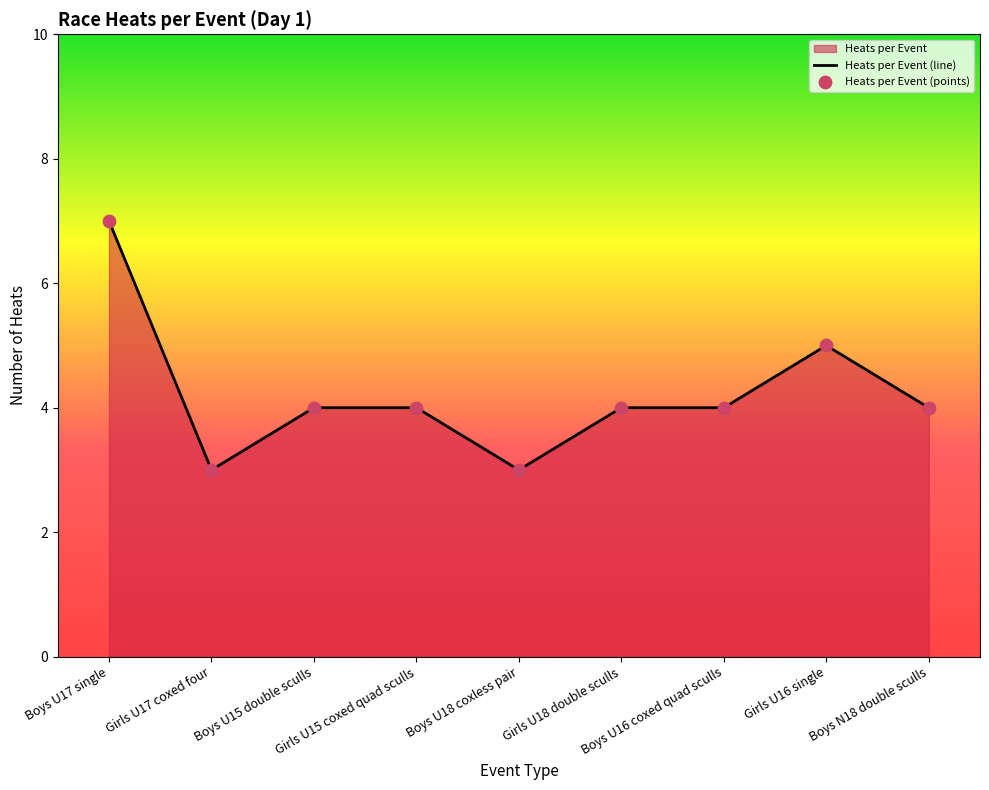

Approximately how many times larger is the value at Boys U15 double sculls compared to Girls U17 coxed four?

1.3